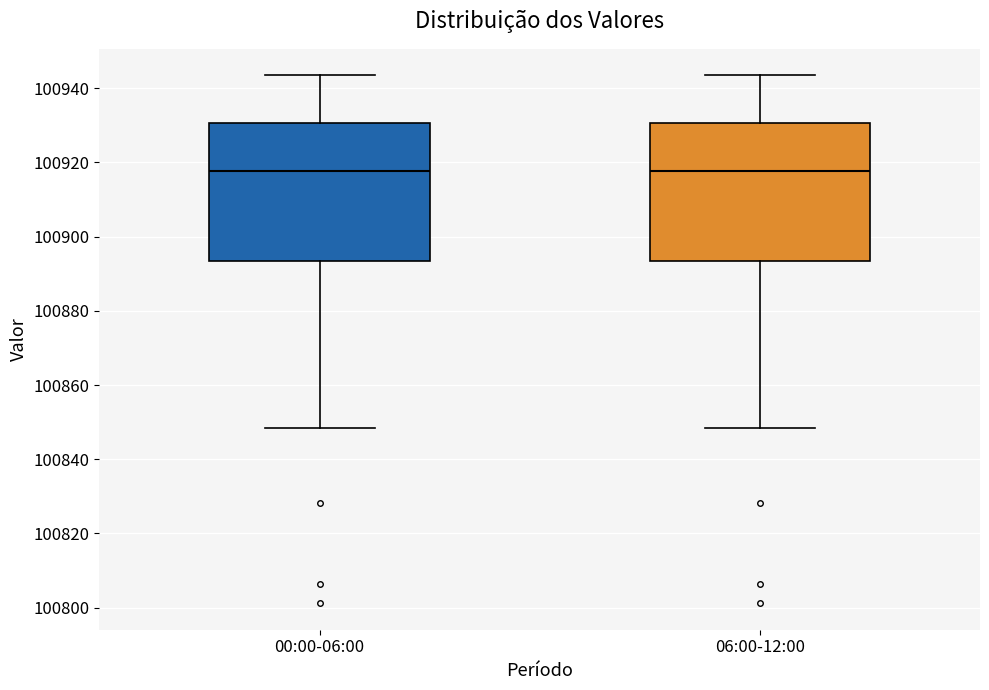

Reading left to right, read every box against the y-axis: the position of its median line, the range the box covers, and the ends of its whiskers. The values are not printed on the chart, so give them approximately, as read against the axis.

00:00-06:00: median 100918, box 100894 to 100930, whiskers 100848 to 100944
06:00-12:00: median 100918, box 100894 to 100930, whiskers 100848 to 100944